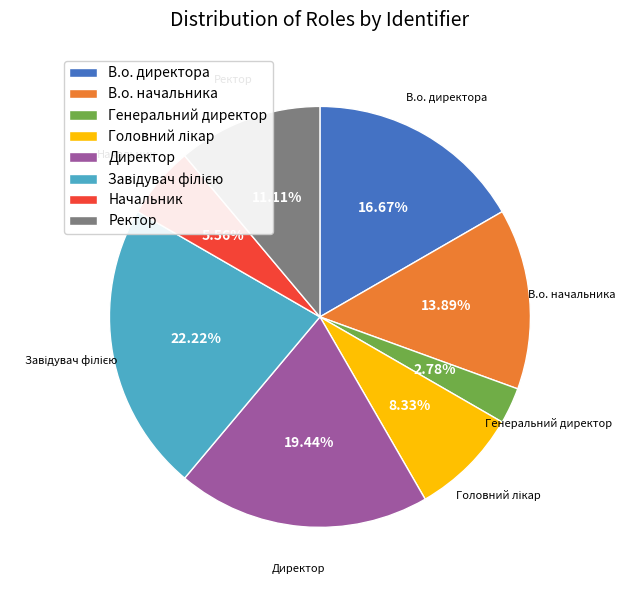

What percentage is the Начальник slice, to the nearest percent?

6%